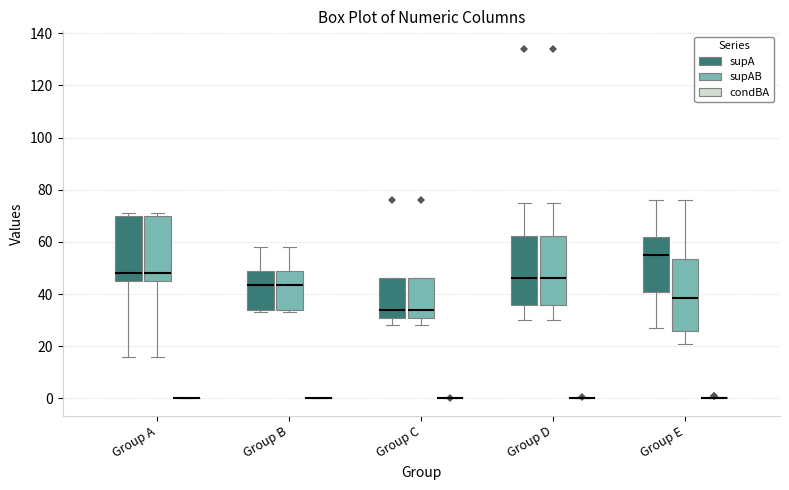

Reading left to right, transcribe this box plot: for each box, give where its median line is, the range the box spans, and where its two whiskers end, as read against the y-axis. The values are not printed on the chart, so give them approximately, as read against the axis.

Group A (supA): median 48, box 46 to 70, whiskers 16 to 72
Group A (supAB): median 48, box 46 to 70, whiskers 16 to 72
Group A (condBA): box collapsed to a line at 0, whiskers 0 to 0
Group B (supA): median 44, box 34 to 50, whiskers 34 (just below the box's lower edge) to 58
Group B (supAB): median 44, box 34 to 50, whiskers 34 (just below the box's lower edge) to 58
Group B (condBA): box collapsed to a line at 0, whiskers 0 to 0
Group C (supA): median 34, box 30 to 46, whiskers 28 to 46
Group C (supAB): median 34, box 30 to 46, whiskers 28 to 46
Group C (condBA): box collapsed to a line at 0, whiskers 0 to 0
Group D (supA): median 46, box 36 to 62, whiskers 30 to 76
Group D (supAB): median 46, box 36 to 62, whiskers 30 to 76
Group D (condBA): box collapsed to a line at 0, whiskers 0 to 0
Group E (supA): median 56, box 40 to 62, whiskers 28 to 76
Group E (supAB): median 38, box 26 to 54, whiskers 22 to 76
Group E (condBA): box collapsed to a line at 0, whiskers 0 to 0